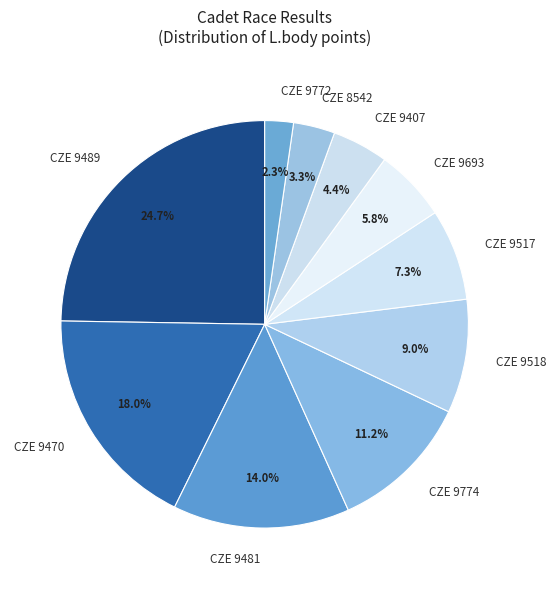

Which has a higher value, CZE 9489 or CZE 9407?

CZE 9489